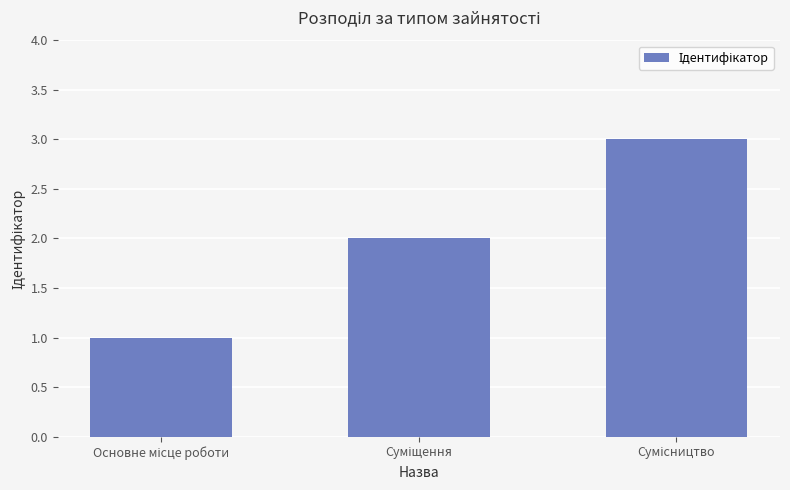

What is the greatest value displayed?

3